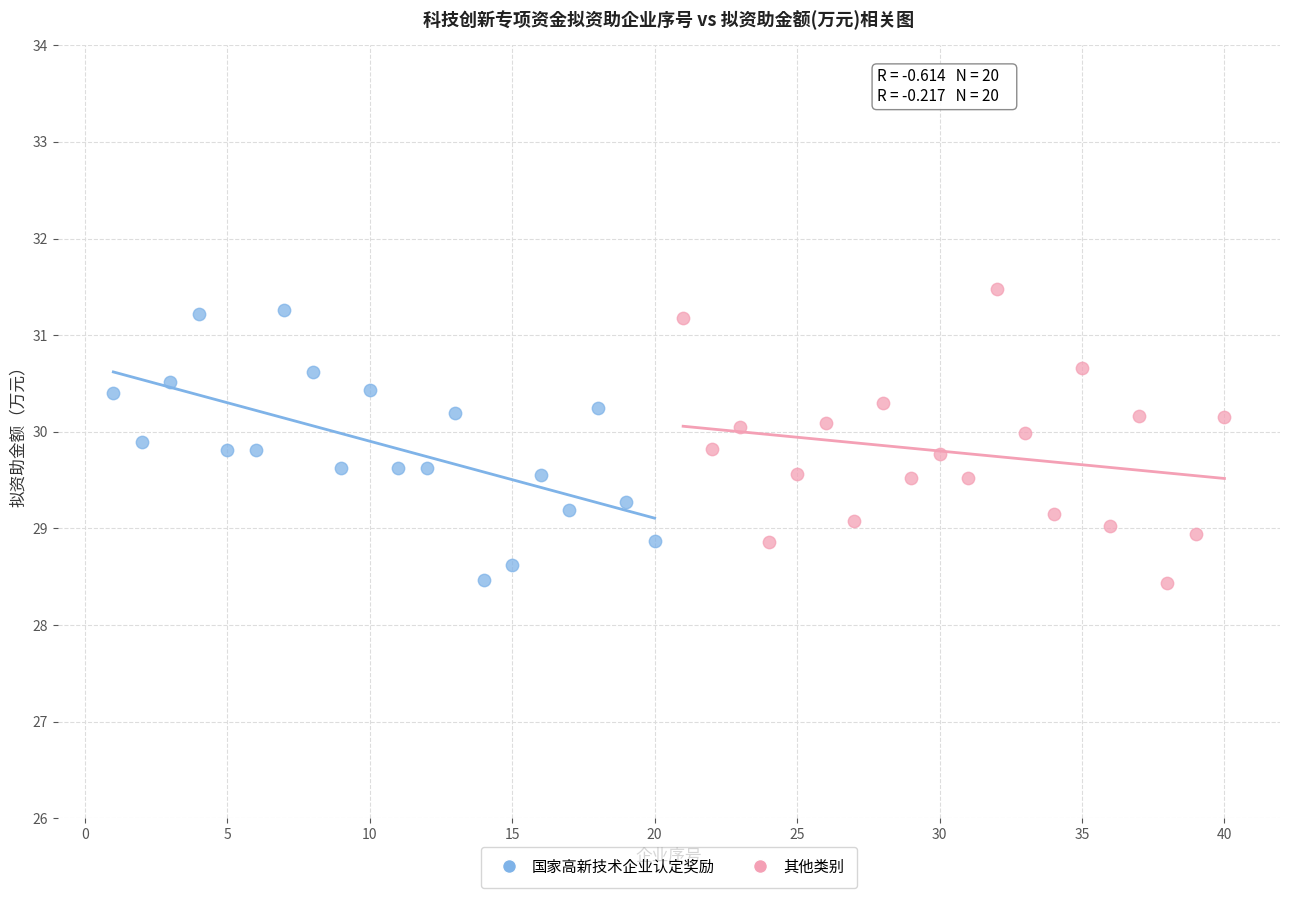

What are all the series names shown in the legend?

国家高新技术企业认定奖励, 其他类别